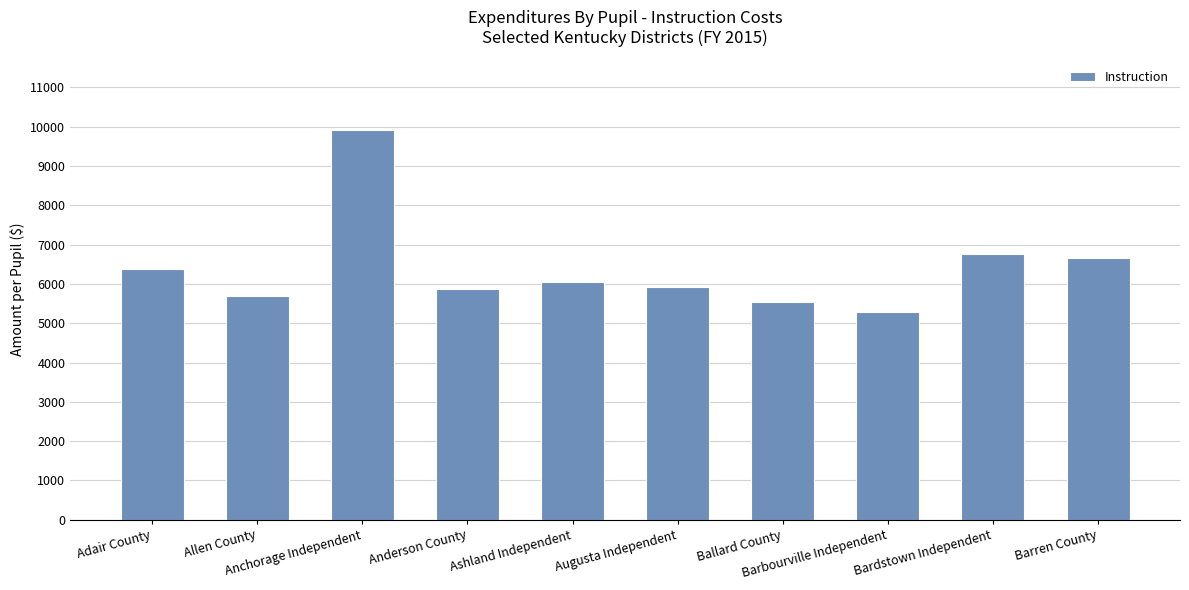

How many data points are less than 6038?

5